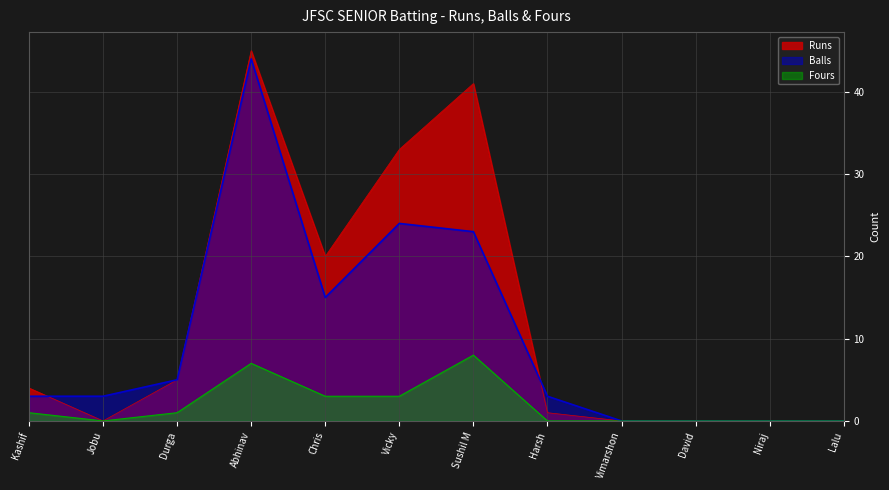

The value of Balls at Vimarshon is 0. True or false?

True